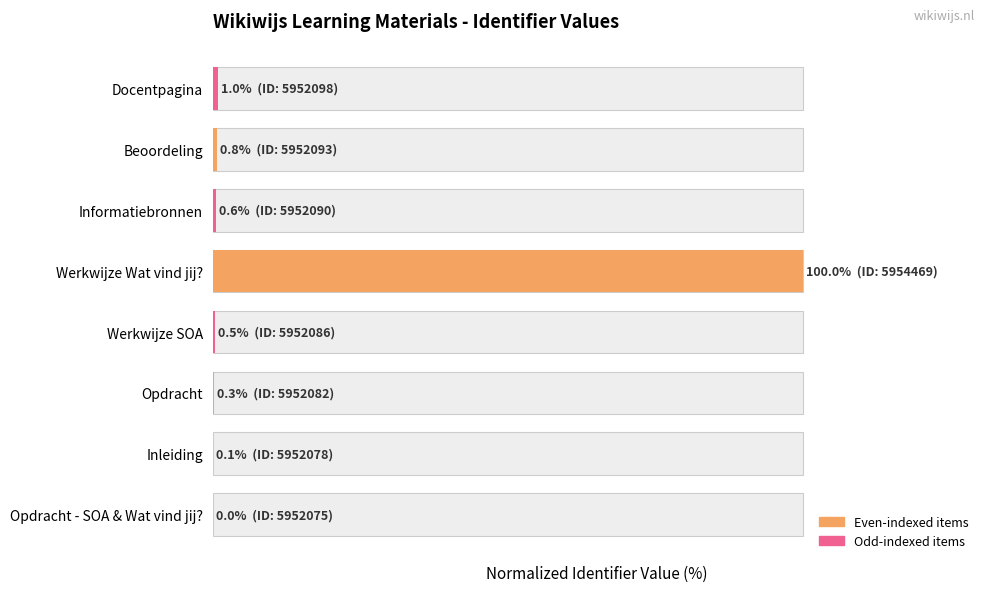

At which category does the chart reach its peak across all series?

Werkwijze Wat vind jij?